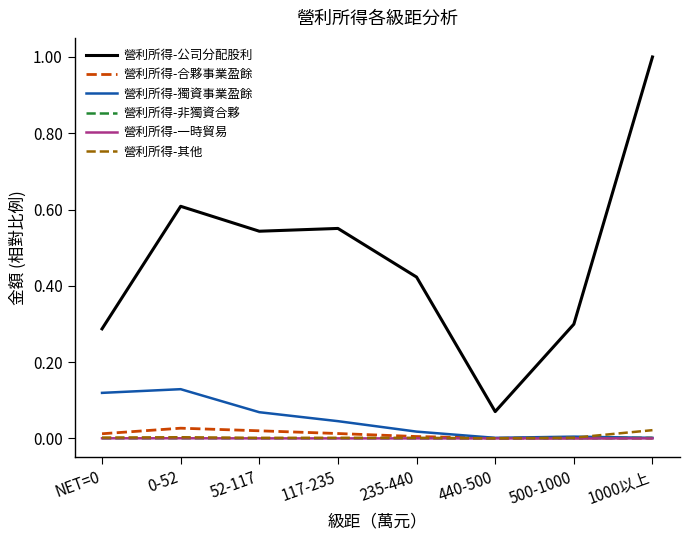

Count the number of categories in the chart.

8